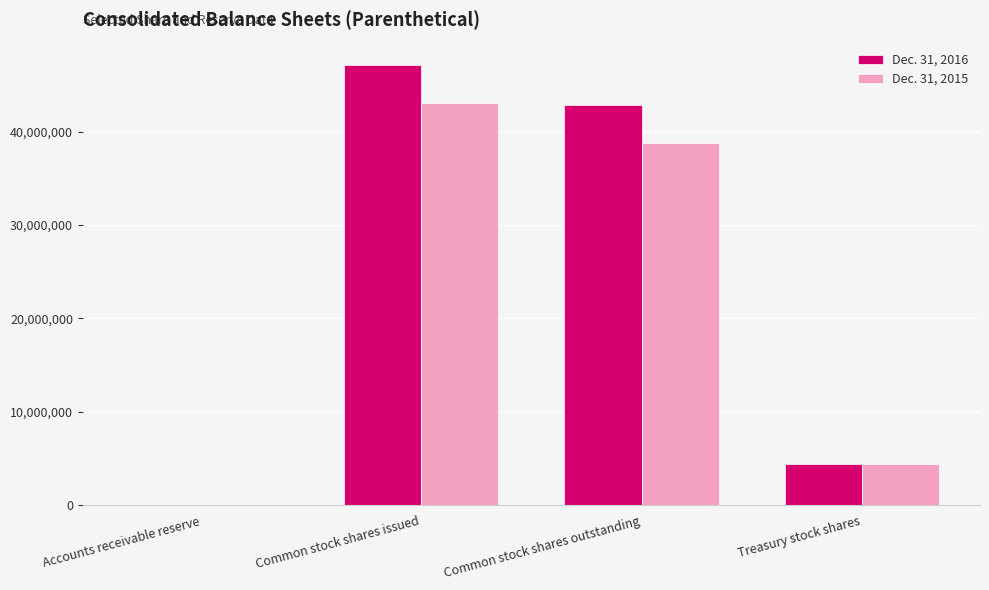

Where is Dec. 31, 2015 nearest to the value 21546416?

Treasury stock shares